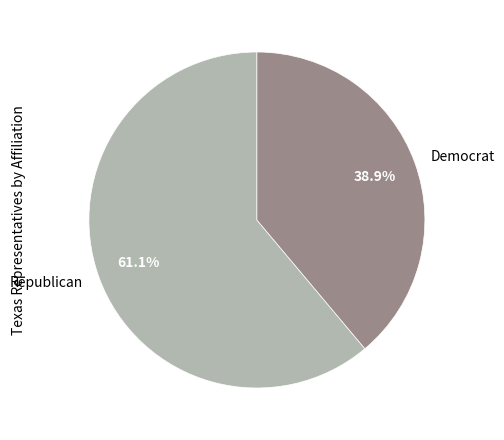

What is the ratio of the value at Republican to the value at Democrat?

1.6